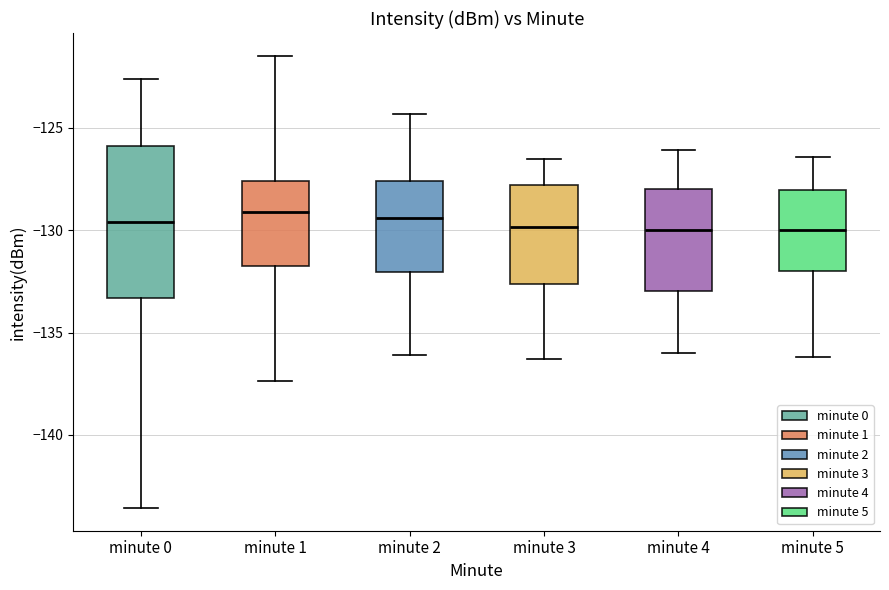

Reading left to right, read every box against the y-axis: the position of its median line, the range the box covers, and the ends of its whiskers. The values are not printed on the chart, so give them approximately, as read against the axis.

minute 0: median -129.5, box -133.5 to -126.0, whiskers -143.5 to -122.5
minute 1: median -129.0, box -131.5 to -127.5, whiskers -137.5 to -121.5
minute 2: median -129.5, box -132.0 to -127.5, whiskers -136.0 to -124.5
minute 3: median -130.0, box -132.5 to -128.0, whiskers -136.5 to -126.5
minute 4: median -130.0, box -133.0 to -128.0, whiskers -136.0 to -126.0
minute 5: median -130.0, box -132.0 to -128.0, whiskers -136.0 to -126.5